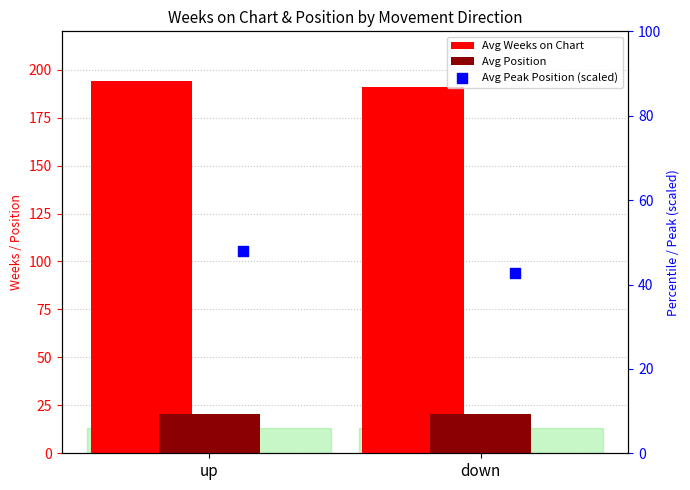

Which series contains the highest Y value?

Avg Weeks on Chart